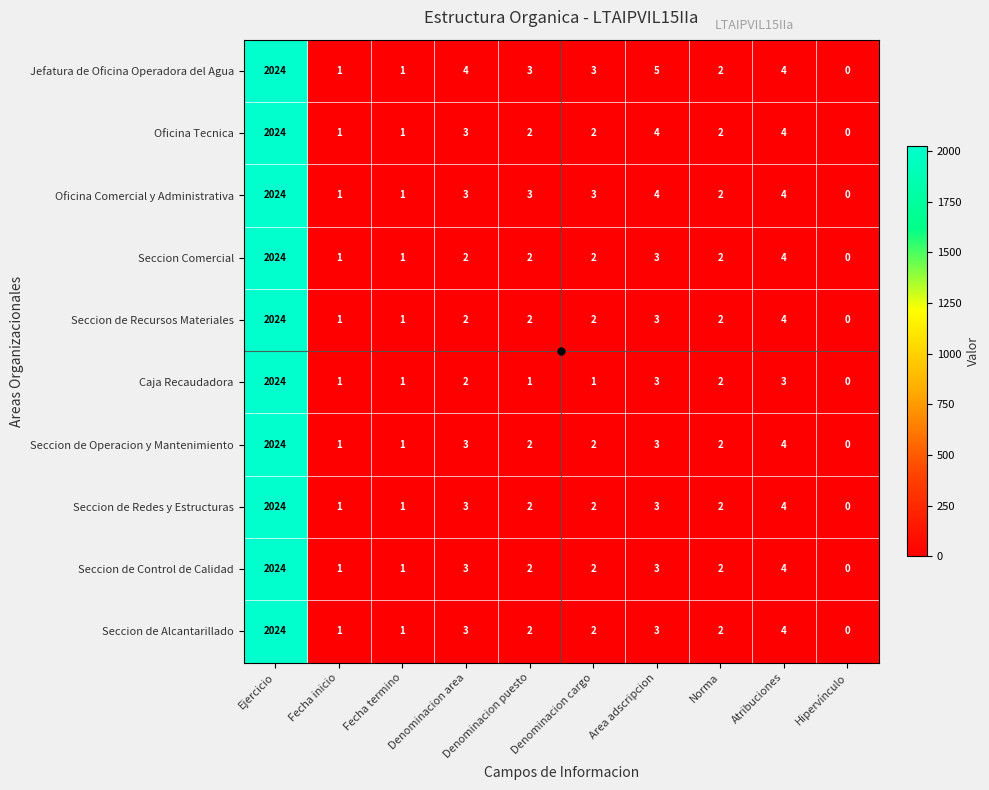

Which category has the highest value in the Seccion de Control de Calidad series?

Ejercicio